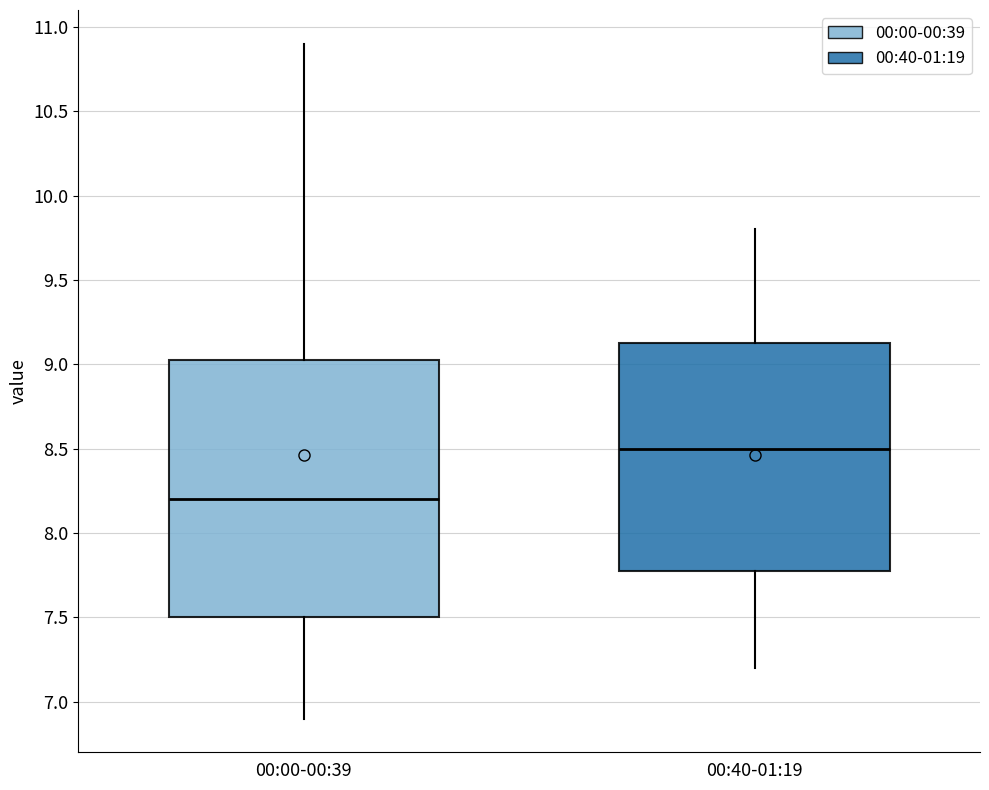

Where does the median line of the box for 00:00-00:39 sit on the y-axis? The values are not printed on the chart, so give them approximately, as read against the axis.

8.20